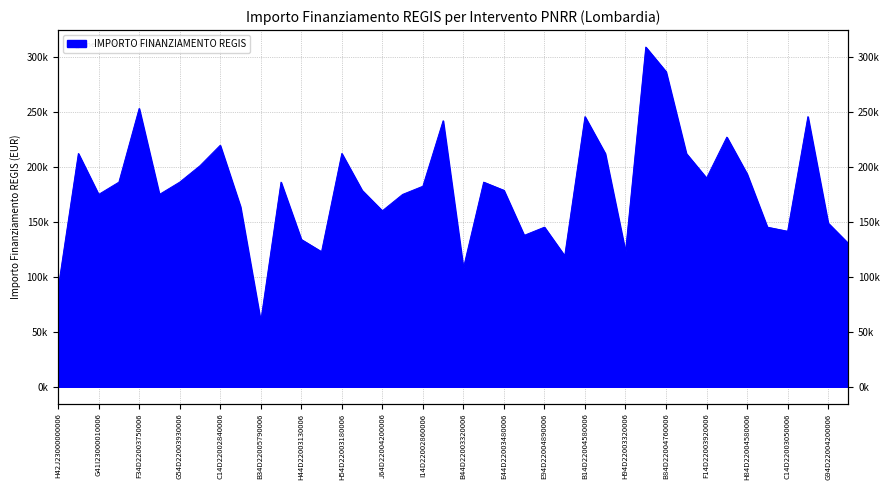

Reading right to left, transcribe all the data shown in this chart.

F54D22003740006=130403.5	G94D22004200006=149032.6	J74D23000550006=245903.8	C14D22003050006=141581.0	E44D23000270006=145306.8	H84D22004580006=193742.4	I24D22002680006=227274.7	F14D22003920006=190016.6	D14D22003720006=212371.5	B84D22004760006=286887.8	D44D23000580006=309242.7	H94D22003320006=122951.9	B64D22003770006=212371.5	B14D22004580006=245903.8	J34D23000260006=119226.1	E94D22004890006=145306.8	E74D22004560006=137855.2	E44D22003480006=178839.1	I54D22003510006=186290.8	B44D22003320006=108048.6	H84D22003630006=242178.0	I14D22002860006=182565.0	D44D22003750006=175113.3	J64D22004200006=160210.1	B64D22004130006=178839.1	H54D22003180006=212371.5	E64D22003280006=122951.9	H44D22003130006=134129.4	F44D22002910006=186290.8	B34D22005790006=59613.0	I44D23000140006=163935.9	C14D22002840006=219823.1	B14D22003190006=201194.0	G54D22003930006=186290.8	E84D22006240006=175113.3	F34D22003750006=253355.4	D61I23000000001=186290.8	G41I23000010006=175113.3	J17G23000010005=212371.5	H42J23000000006=89419.6